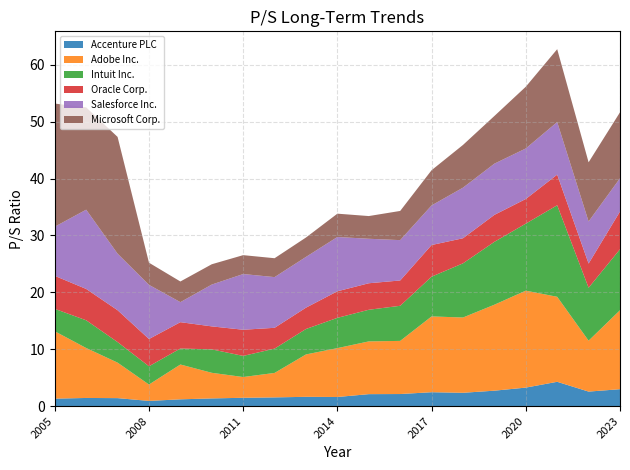

Reading right to left, what are all the values shown in this chart?

Accenture PLC: 2023-07-27=3.0	2022-07-28=2.6	2021-07-29=4.3	2020-07-31=3.3	2019-08-01=2.7	2018-08-03=2.4	2017-08-02=2.5	2016-07-28=2.1	2015-07-31=2.1	2014-07-31=1.6	2013-07-30=1.6	2012-07-26=1.5	2011-07-28=1.5	2010-07-30=1.4	2009-07-30=1.2	2008-07-31=0.9	2007-08-03=1.4	2006-08-25=1.4	2005-08-26=1.3
Adobe Inc.: 2023-07-27=13.9	2022-07-28=8.9	2021-07-29=14.9	2020-07-31=17.0	2019-08-01=15.1	2018-08-03=13.2	2017-08-02=13.3	2016-07-28=9.3	2015-07-31=9.3	2014-07-31=8.6	2013-07-30=7.5	2012-07-26=4.3	2011-07-28=3.6	2010-07-30=4.5	2009-07-30=6.1	2008-07-31=2.9	2007-08-03=6.2	2006-08-25=8.8	2005-08-26=11.8
Intuit Inc.: 2023-07-27=10.7	2022-07-28=9.3	2021-07-29=16.1	2020-07-31=11.8	2019-08-01=11.1	2018-08-03=9.5	2017-08-02=7.0	2016-07-28=6.2	2015-07-31=5.6	2014-07-31=5.3	2013-07-30=4.5	2012-07-26=4.3	2011-07-28=3.7	2010-07-30=4.1	2009-07-30=2.8	2008-07-31=3.2	2007-08-03=3.6	2006-08-25=4.9	2005-08-26=3.9
Oracle Corp.: 2023-07-27=6.6	2022-07-28=4.2	2021-07-29=5.4	2020-07-31=4.3	2019-08-01=4.7	2018-08-03=4.4	2017-08-02=5.6	2016-07-28=4.5	2015-07-31=4.7	2014-07-31=4.7	2013-07-30=3.8	2012-07-26=3.7	2011-07-28=4.6	2010-07-30=4.0	2009-07-30=4.6	2008-07-31=4.8	2007-08-03=5.6	2006-08-25=5.5	2005-08-26=5.8
Salesforce Inc.: 2023-07-27=5.8	2022-07-28=7.4	2021-07-29=9.2	2020-07-31=8.9	2019-08-01=9.0	2018-08-03=8.9	2017-08-02=7.0	2016-07-28=7.1	2015-07-31=7.8	2014-07-31=9.5	2013-07-30=8.9	2012-07-26=8.9	2011-07-28=9.8	2010-07-30=7.3	2009-07-30=3.5	2008-07-31=9.5	2007-08-03=9.9	2006-08-25=13.9	2005-08-26=8.6
Microsoft Corp.: 2023-07-27=11.6	2022-07-28=10.4	2021-07-29=12.8	2020-07-31=10.8	2019-08-01=8.4	2018-08-03=7.5	2017-08-02=6.2	2016-07-28=5.1	2015-07-31=4.0	2014-07-31=4.1	2013-07-30=3.4	2012-07-26=3.3	2011-07-28=3.3	2010-07-30=3.6	2009-07-30=3.6	2008-07-31=3.9	2007-08-03=20.5	2006-08-25=18.0	2005-08-26=21.6